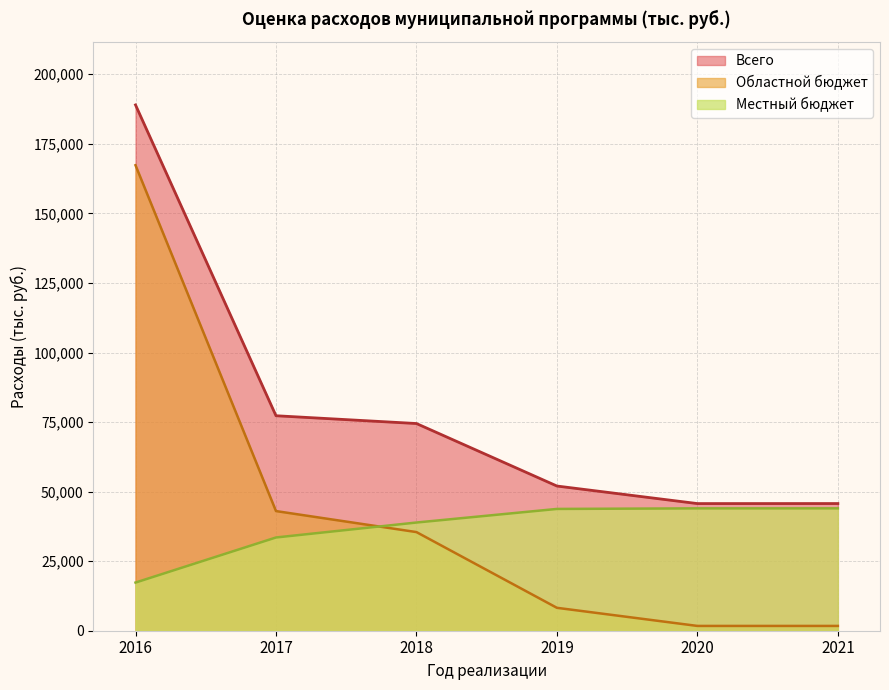

Is the value of Всего at 2021 greater than the value of Местный бюджет at 2016?

Yes